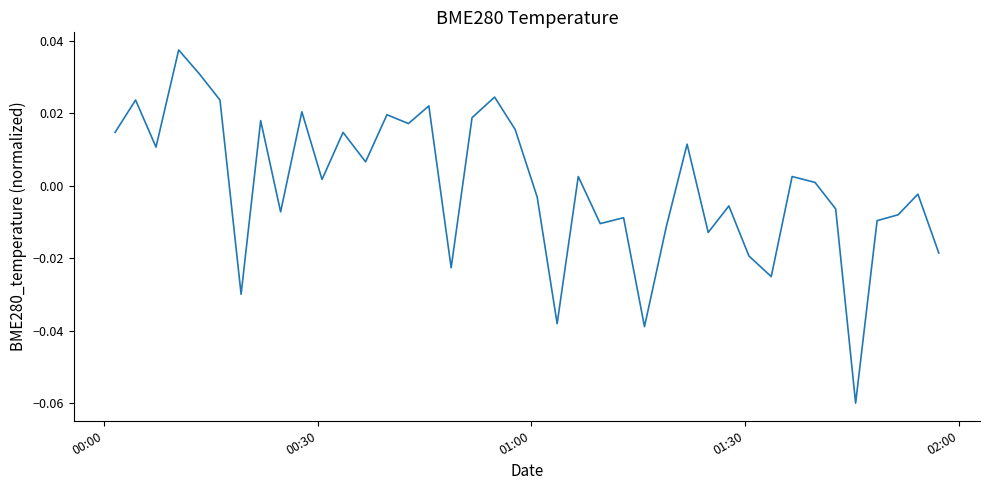

Does the chart display data point markers on the line(s)?

No